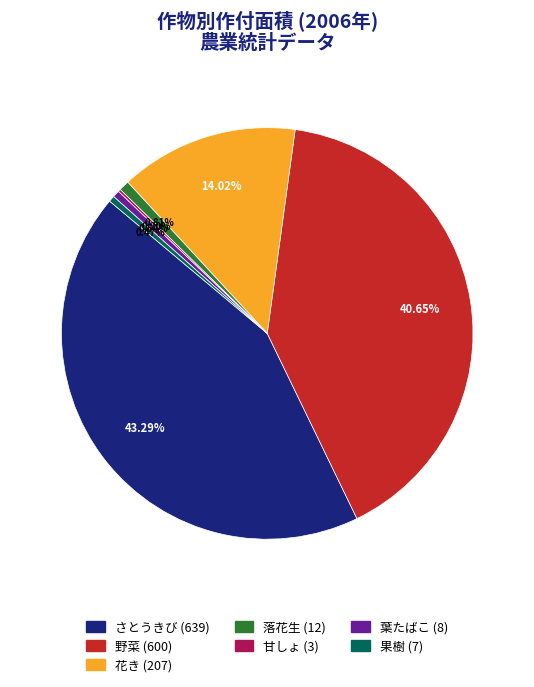

To the nearest percent, what is the average slice percentage?

14%